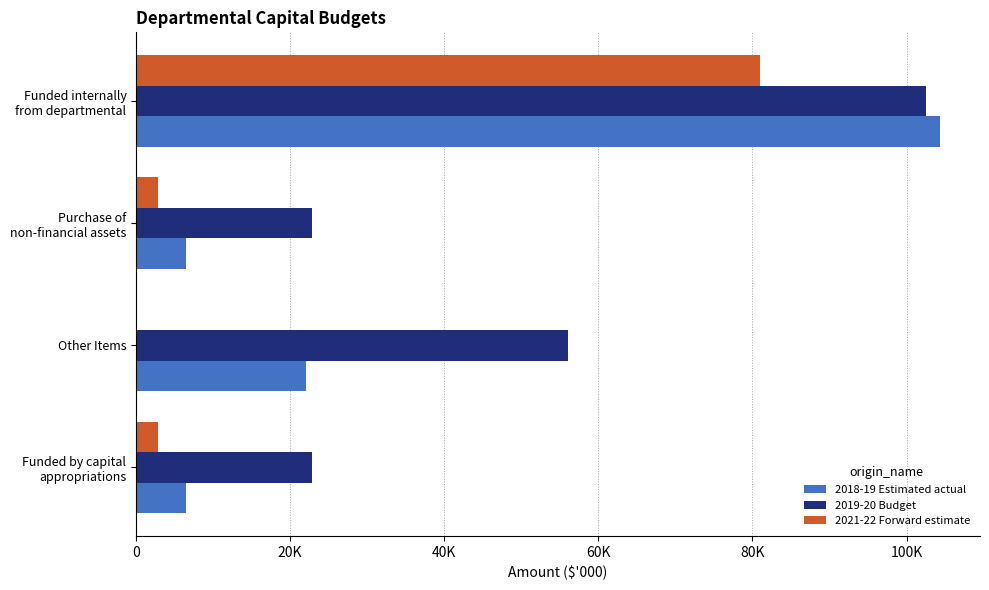

Reading right to left, list all the values displayed in this chart.

2018-19 Estimated actual: 104324	6421	22040	6421
2019-20 Budget: 102484	22800	56000	22800
2021-22 Forward estimate: 80996	2826	0	2826